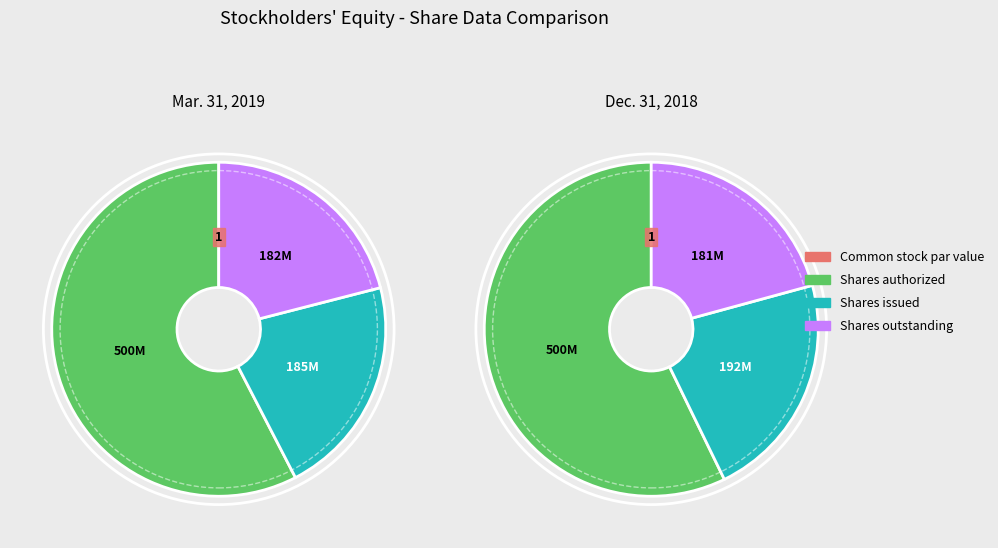

What is the smallest slice in the pie chart?

Common stock par value